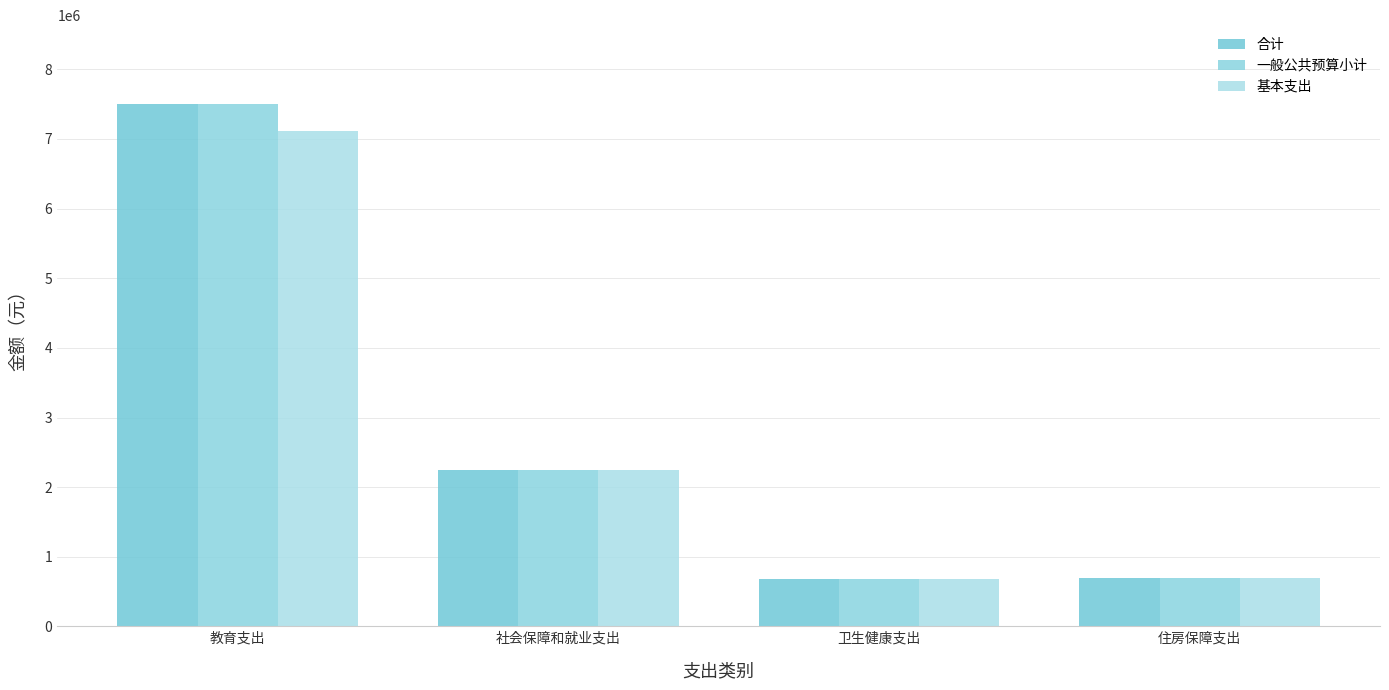

What is the difference between the second highest and second lowest values in the 一般公共预算小计 series?

1551096.4